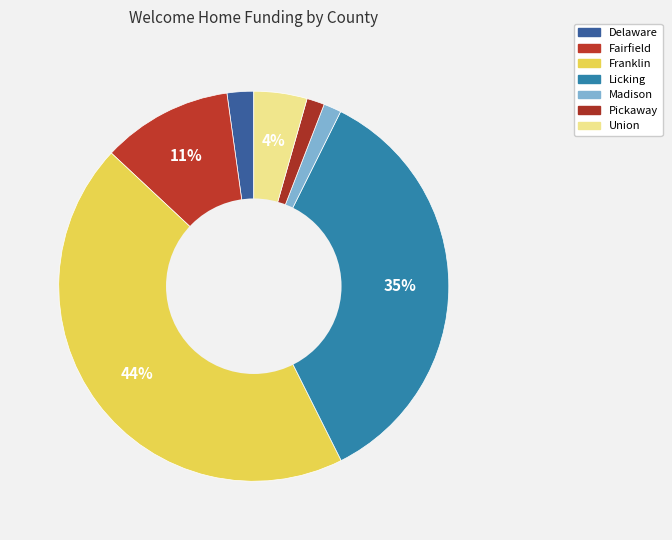

Is the sum of Delaware and Fairfield greater than half?

No